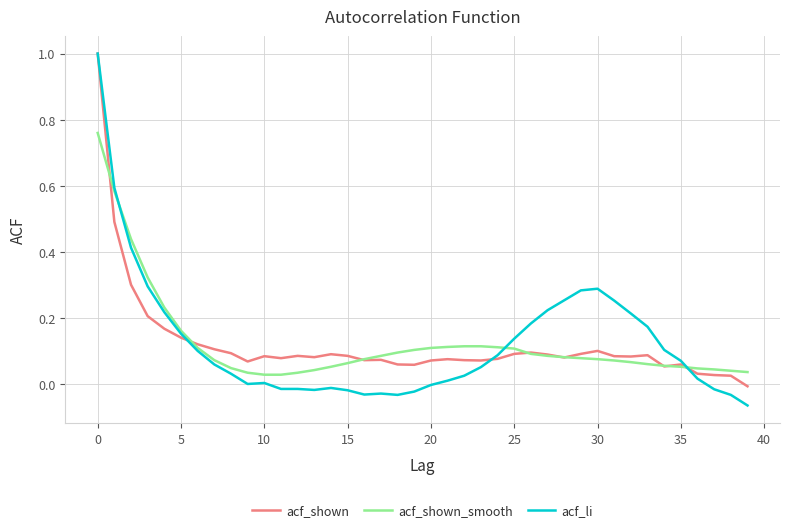

Which series has the largest range (max minus min)?

acf_li